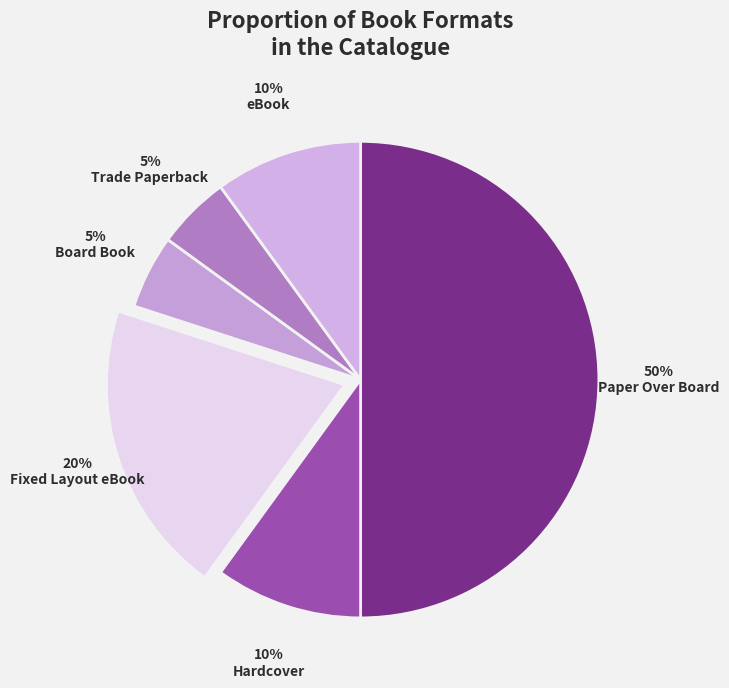

To the nearest percent, what percentage of the pie is eBook?

10%